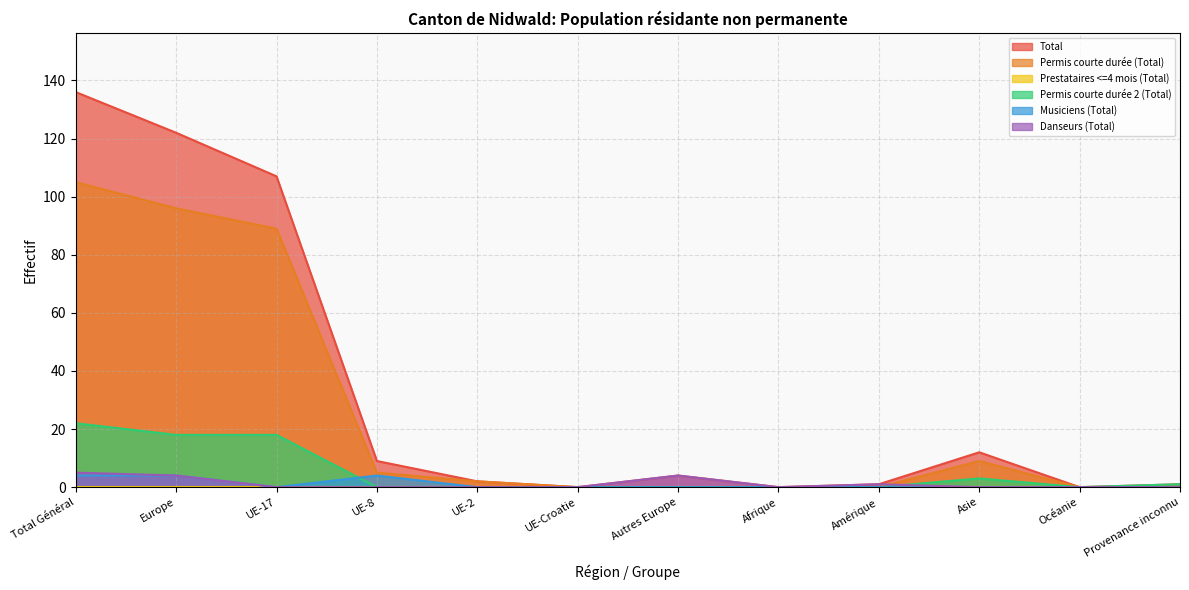

What position from the right is Europe?

11